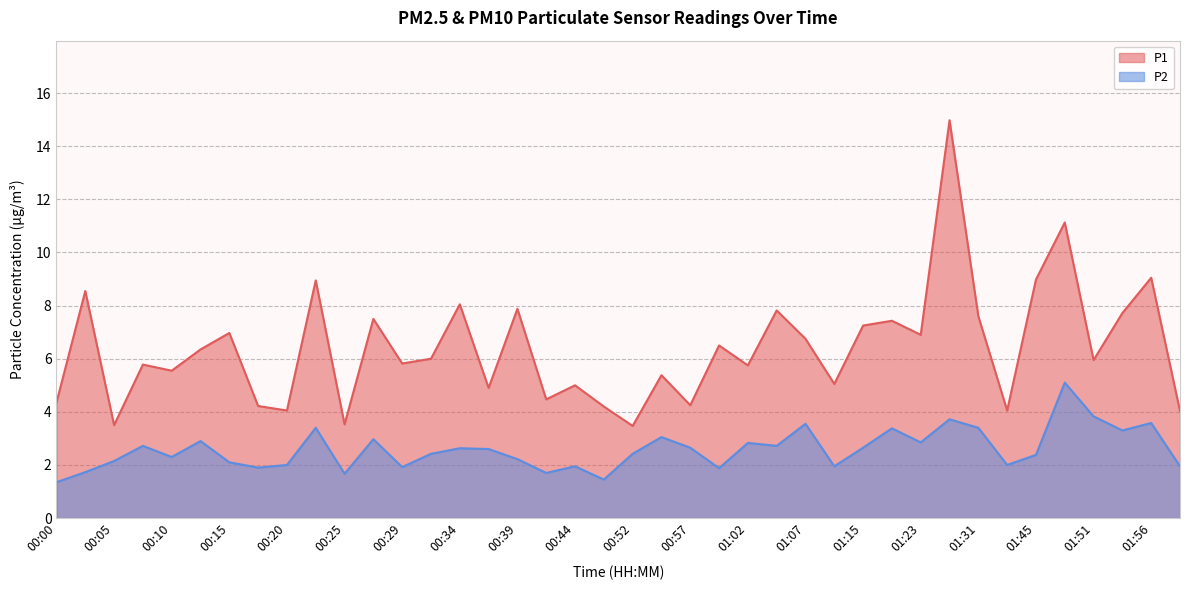

How many interior local valleys does the P1 series have?

14